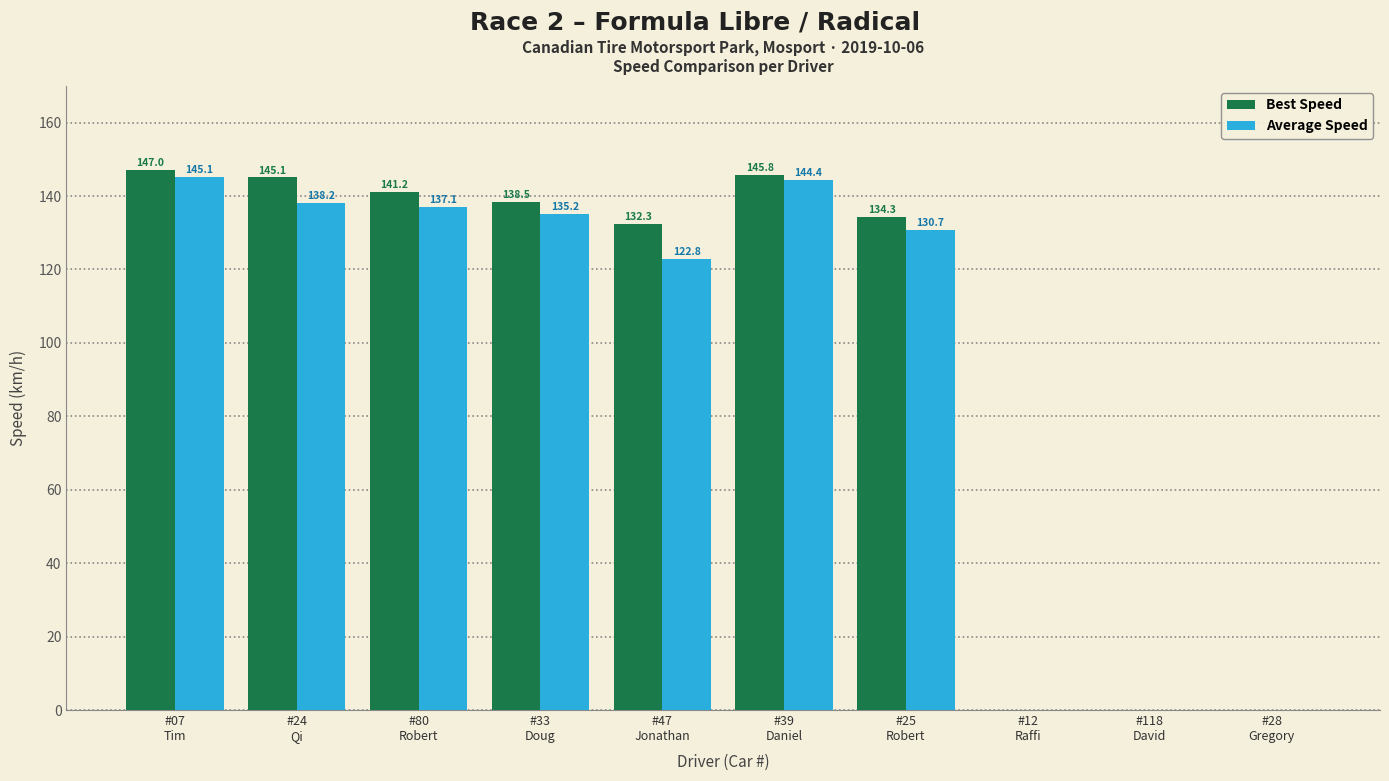

Which series has the largest total across all categories?

Best Speed